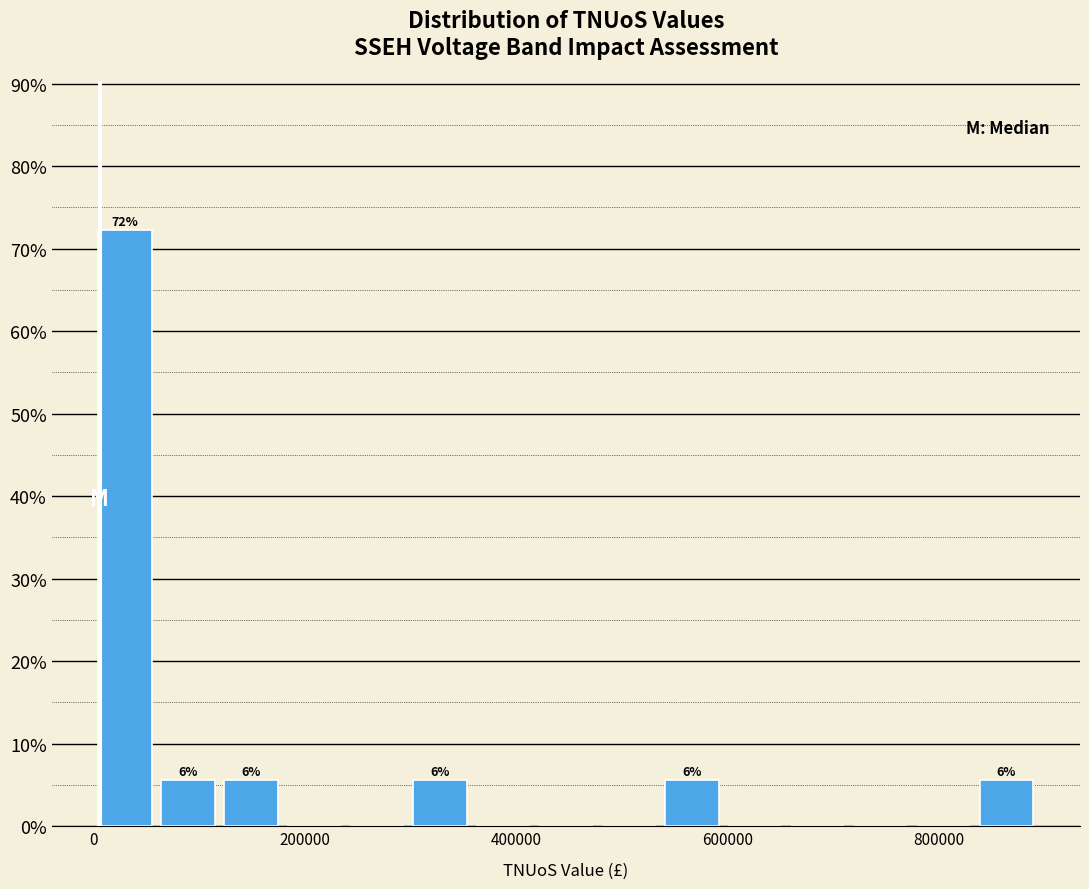

Read against the x-axis, roughly where is the centre of the tallest bar?

20000